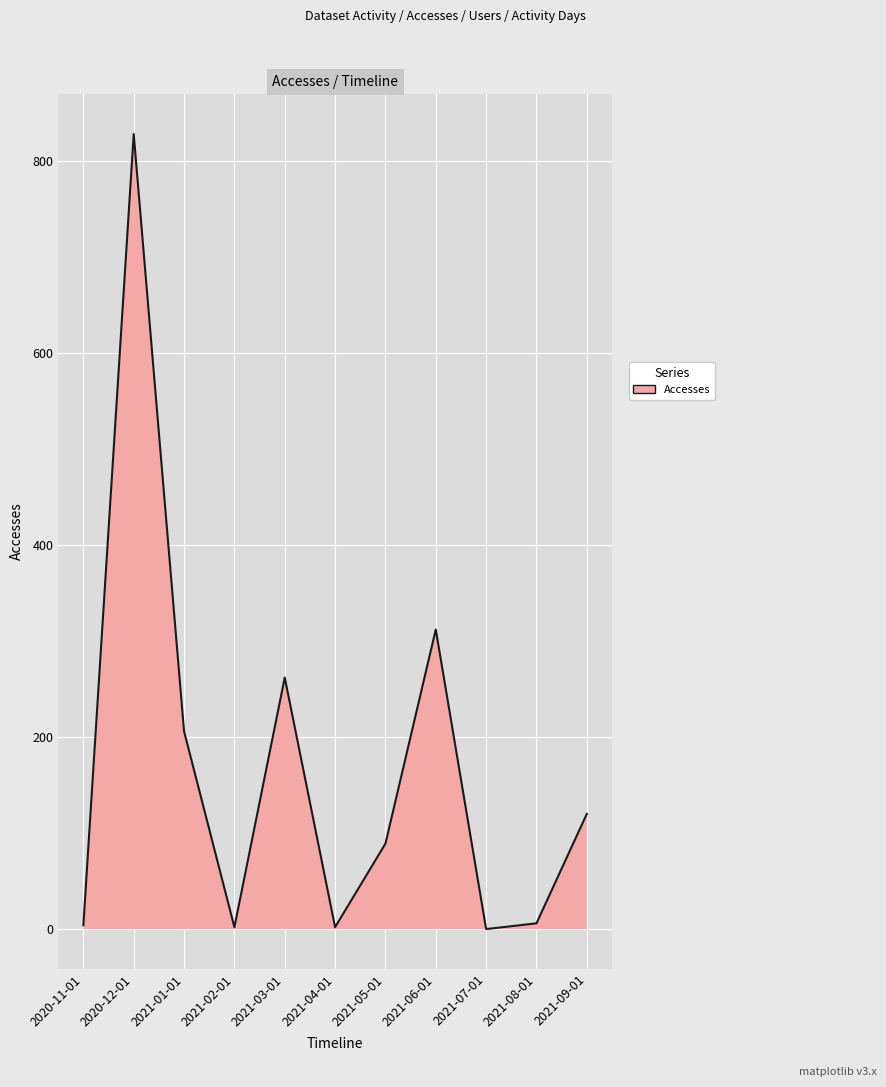

At which label is the value closest to 414?

2021-06-01